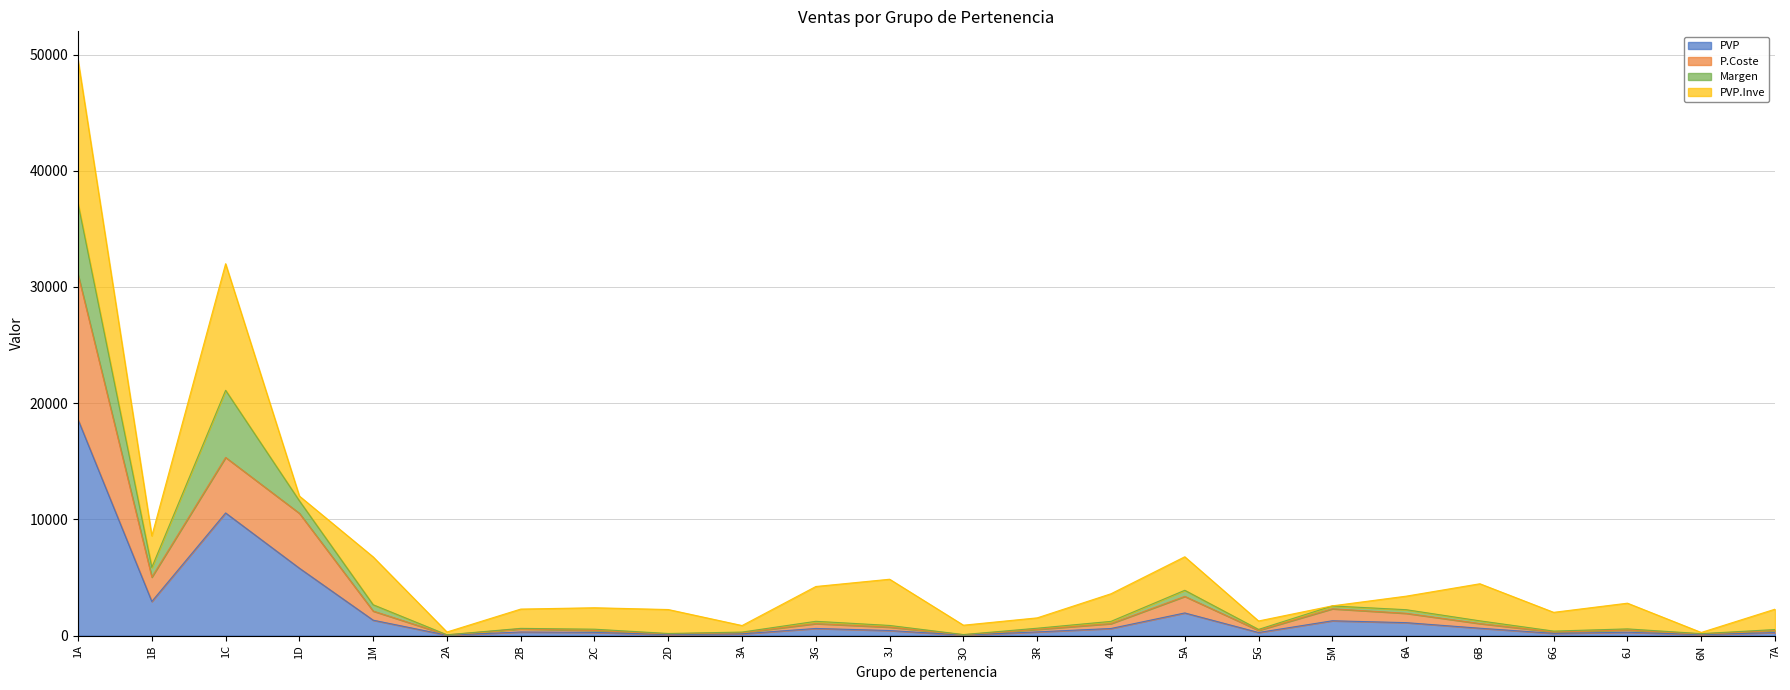

In PVP, how many points are higher than both neighbors (excluding endpoints)?

6